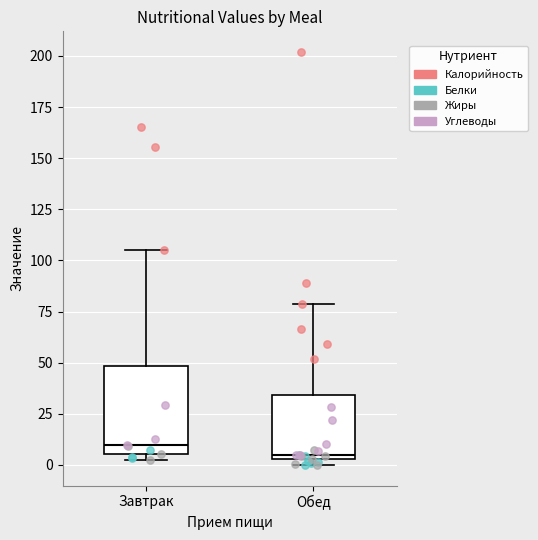

Comparing the boxes themselves (not the whiskers), which one is the tallest?

Завтрак